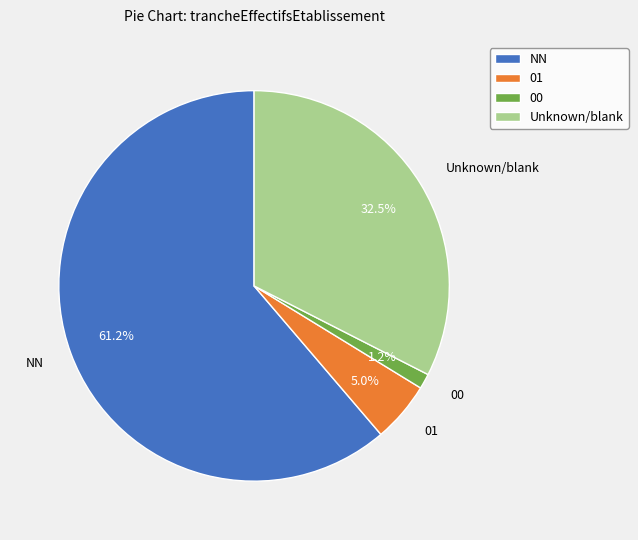

Count the number of slices in the pie.

4